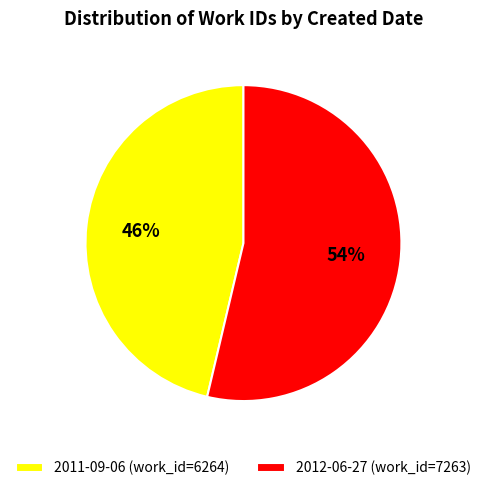

Which category has the biggest portion of the pie?

2012-06-27